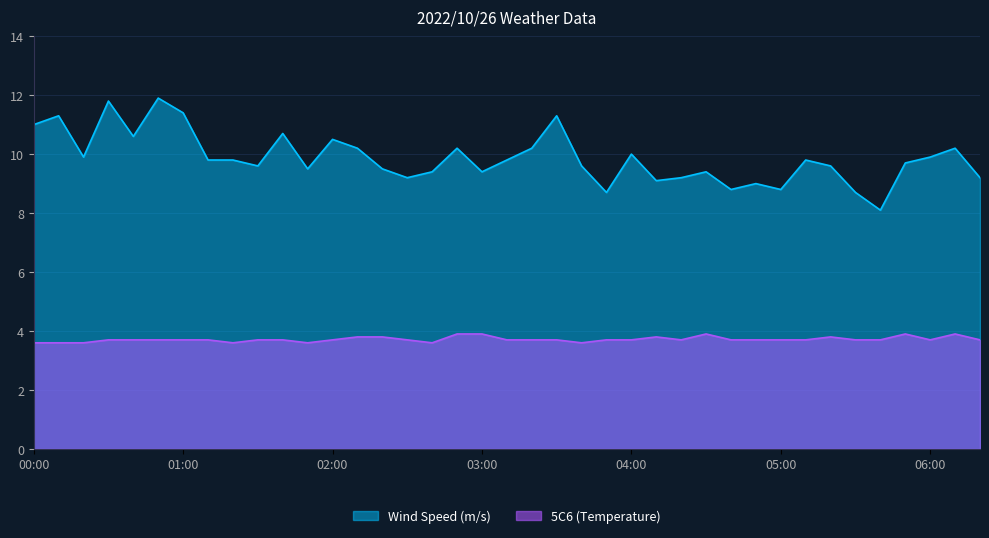

What is the total value across all series at 03:10?

13.5